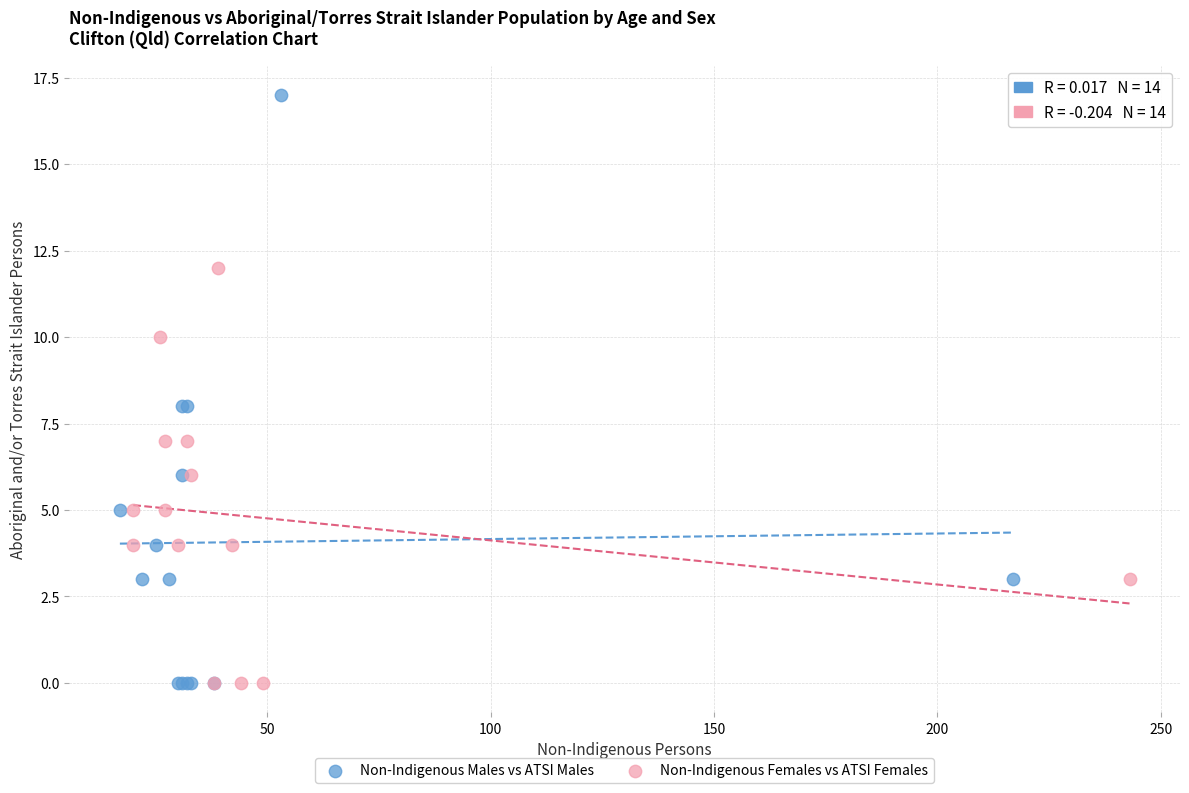

Which series reaches the maximum Y coordinate?

Non-Indigenous Males vs ATSI Males